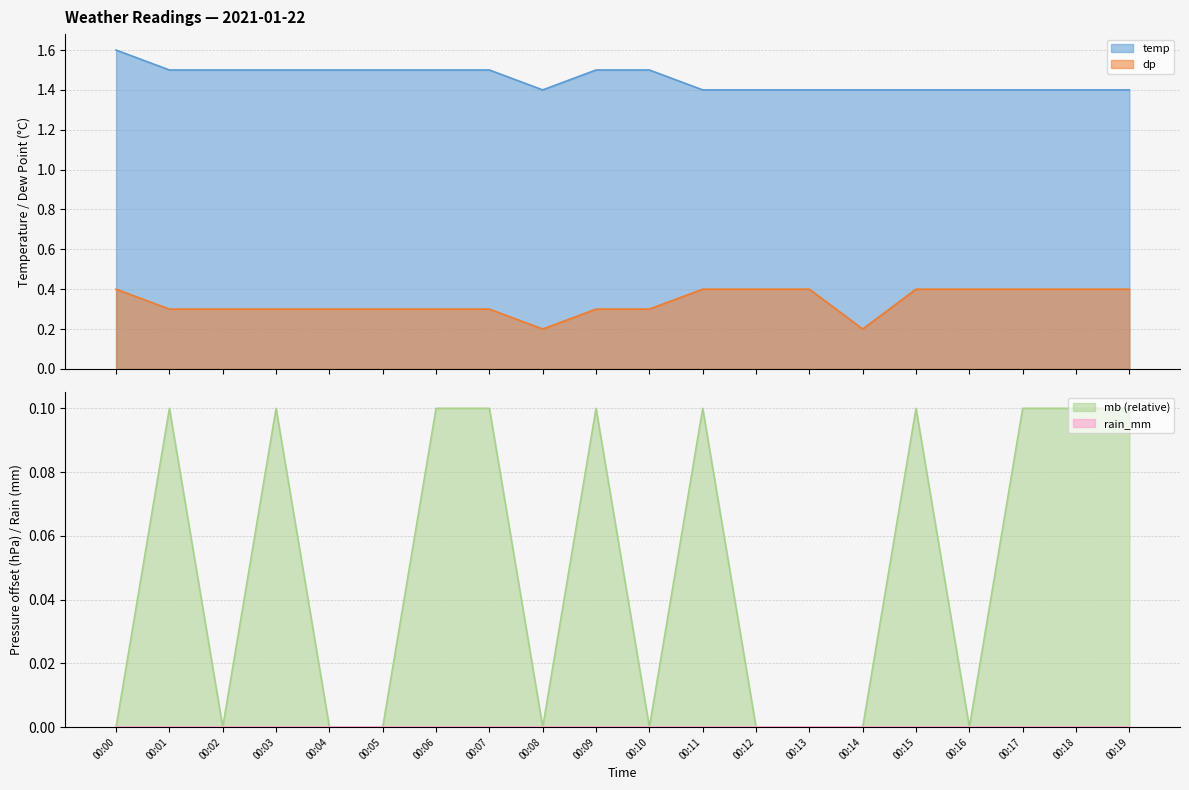

The value of mb at 00:15 is 0.1. True or false?

False